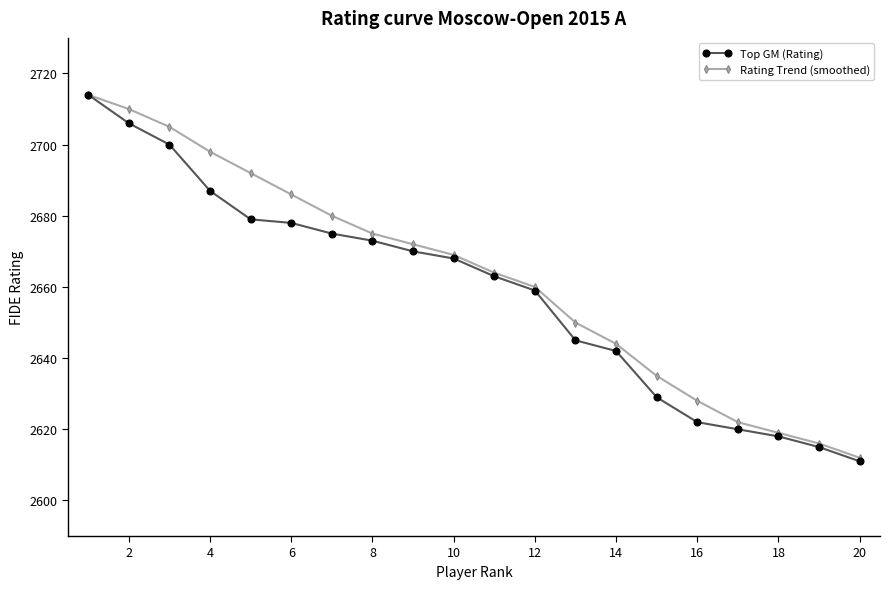

What is the maximum value shown in the chart?

2714